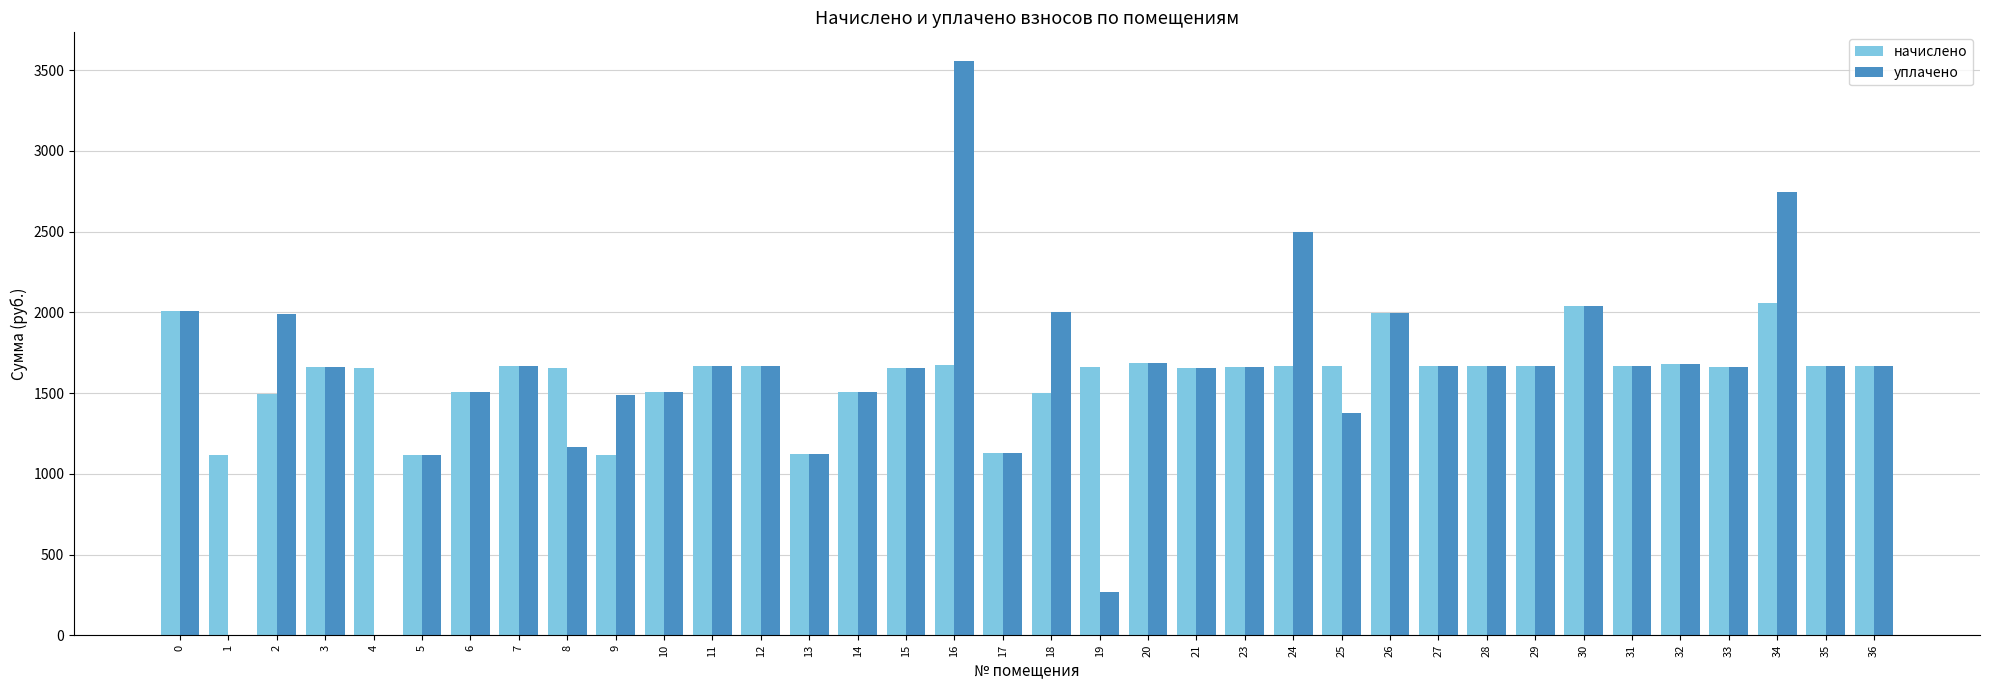

What is the sum of the начислено values at 7 and 5?

2783.7